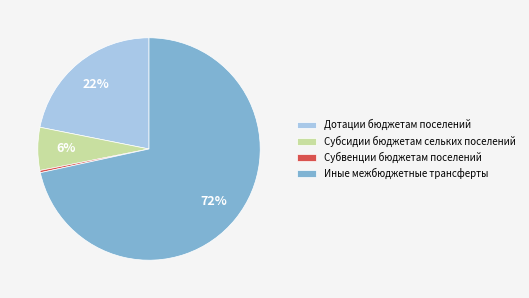

What is the majority slice?

Иные межбюджетные трансферты